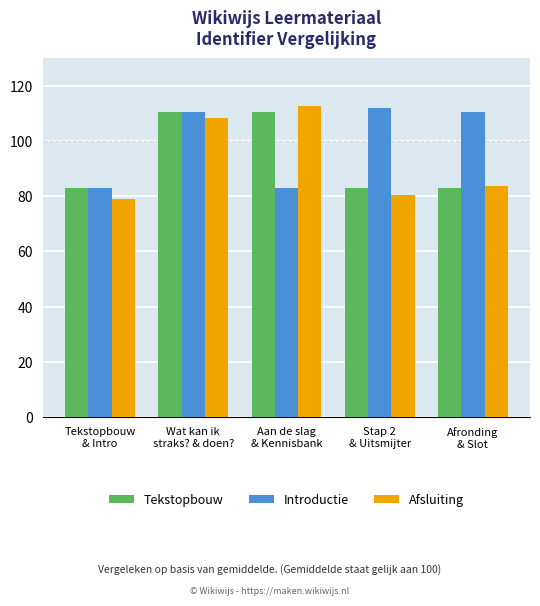

Read the Introductie value at Tekstopbouw
& Intro.

83.0